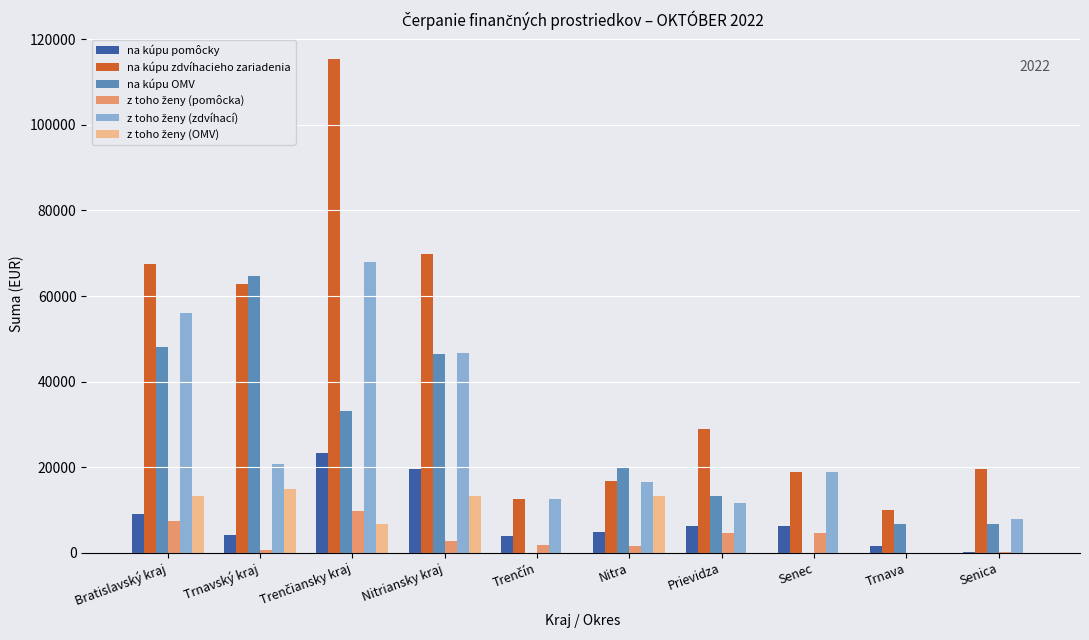

Between Bratislavský kraj and Nitra, which series saw the biggest shift?

na kúpu zdvíhacieho zariadenia